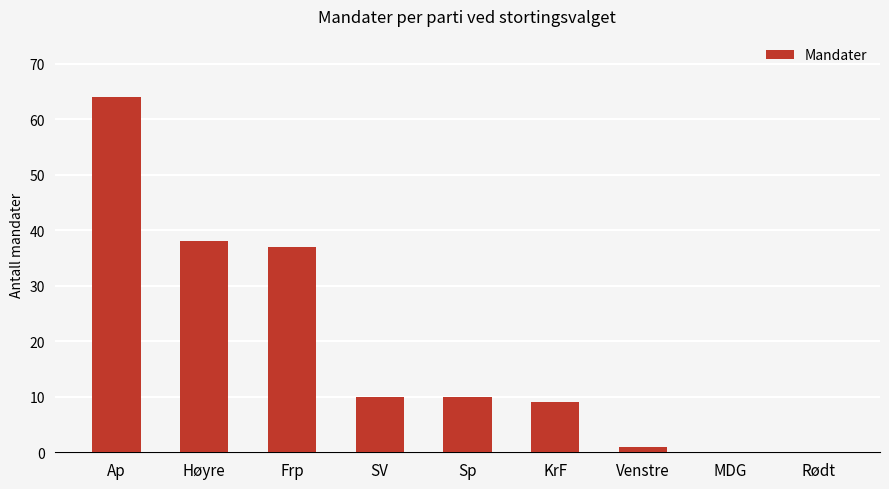

The chart shows a value of 0 at MDG. True or false?

True